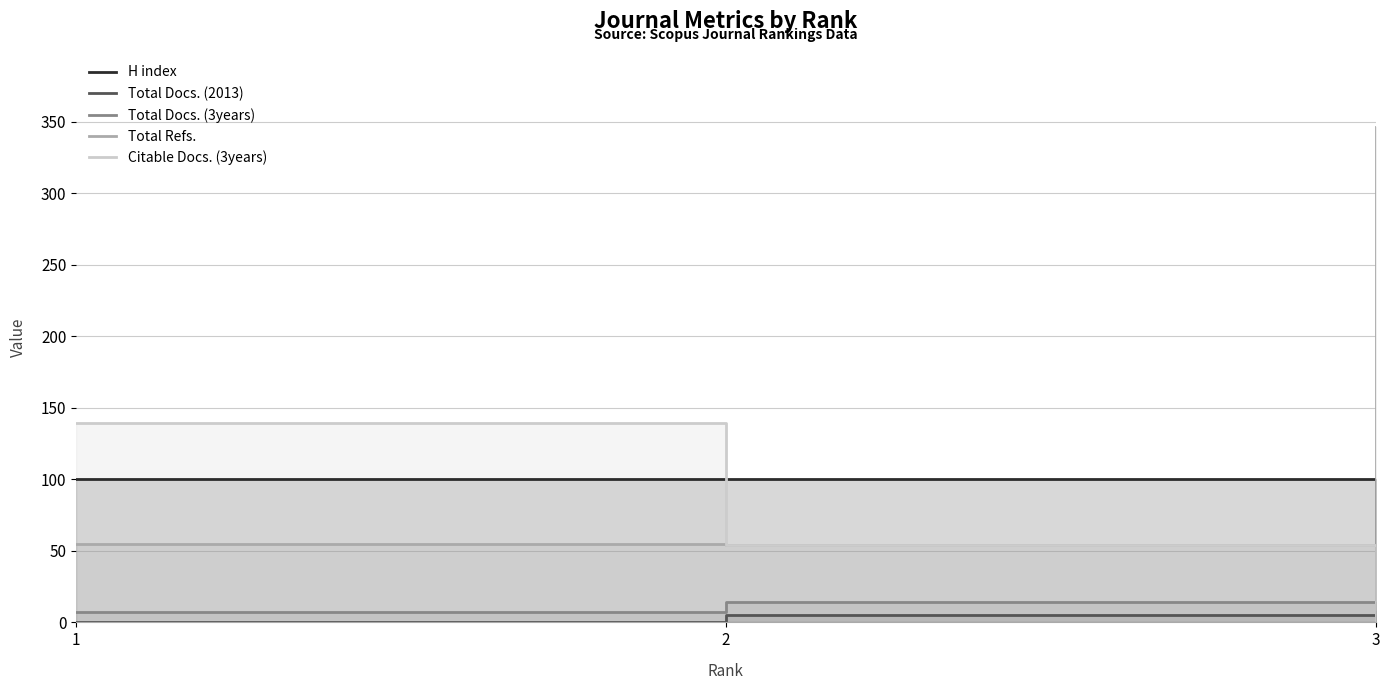

Rank the series by their maximum value, from lowest to highest.

Total Docs. (2013), Total Docs. (3years), H index, Citable Docs. (3years), Total Refs.